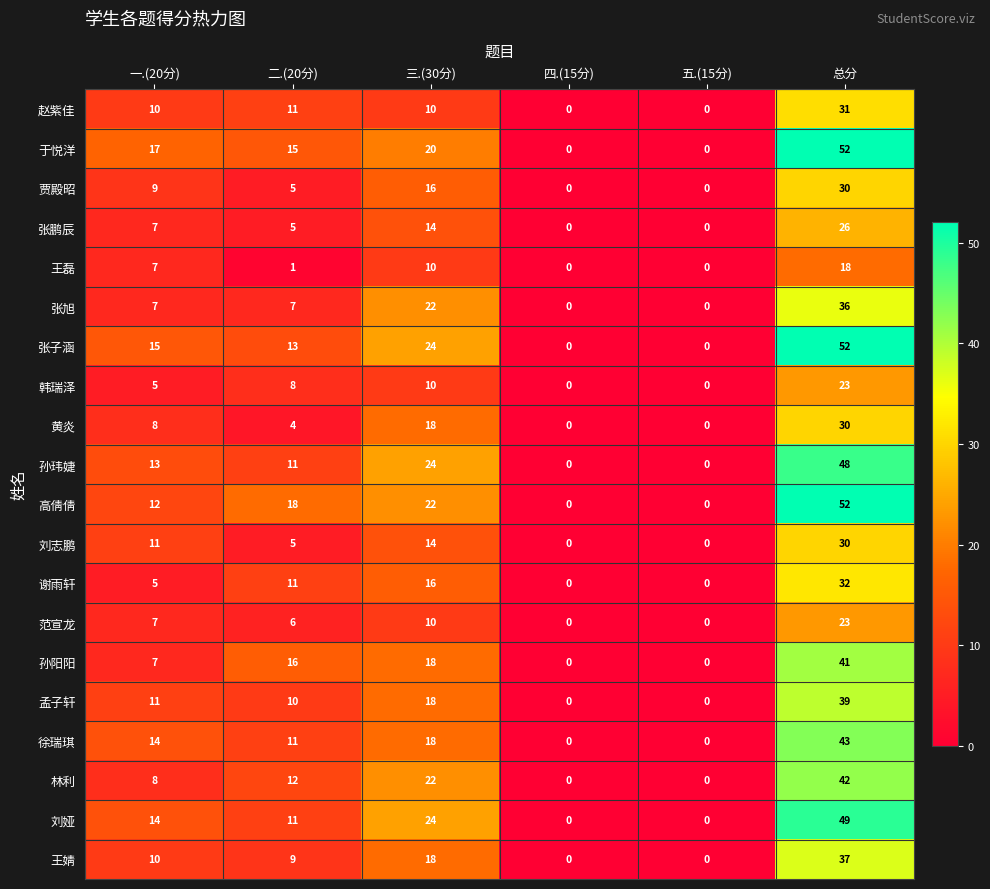

What is the difference between the maximum and second lowest values in the 孙阳阳 series?

41